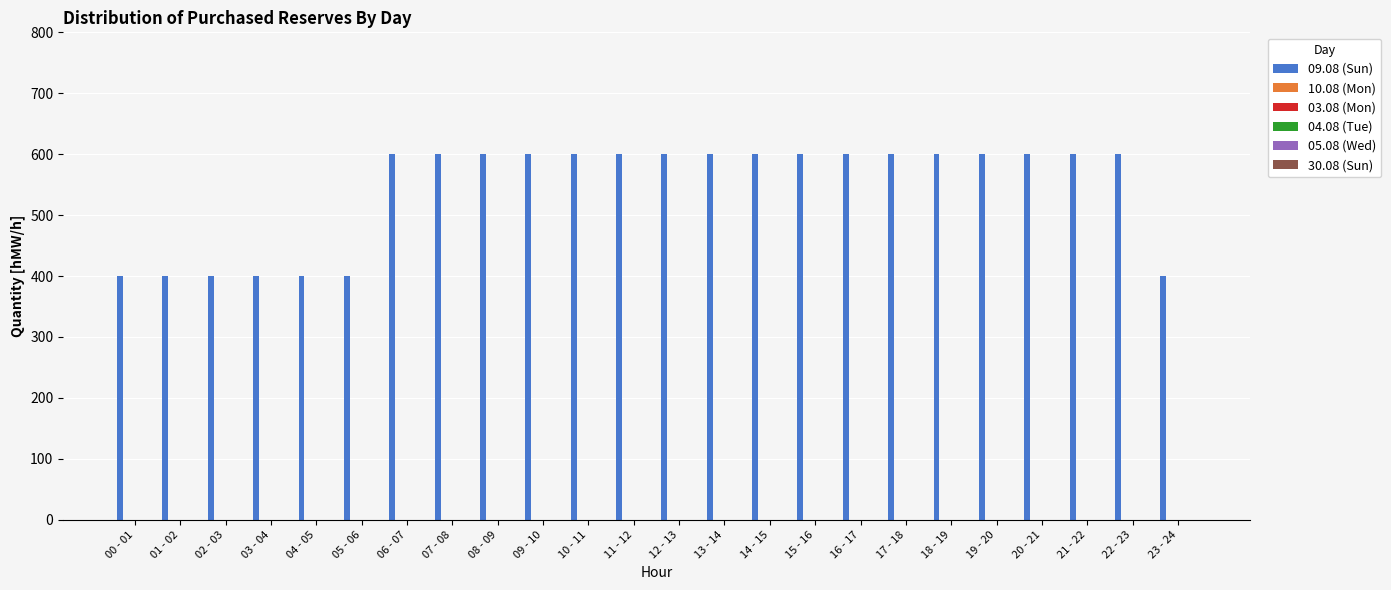

What is the sum of all values?

13000